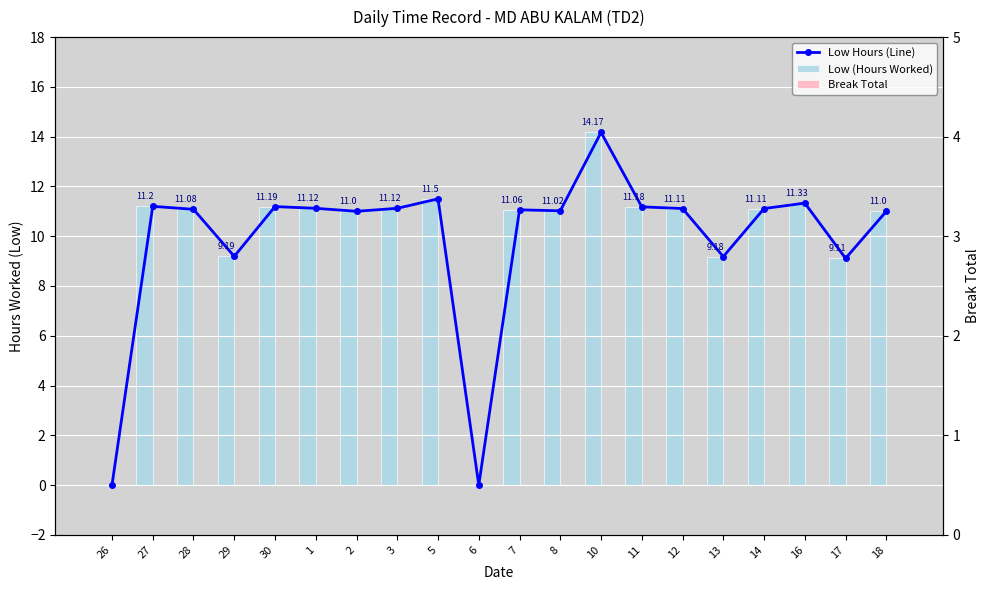

How many series are shown in this chart?

3